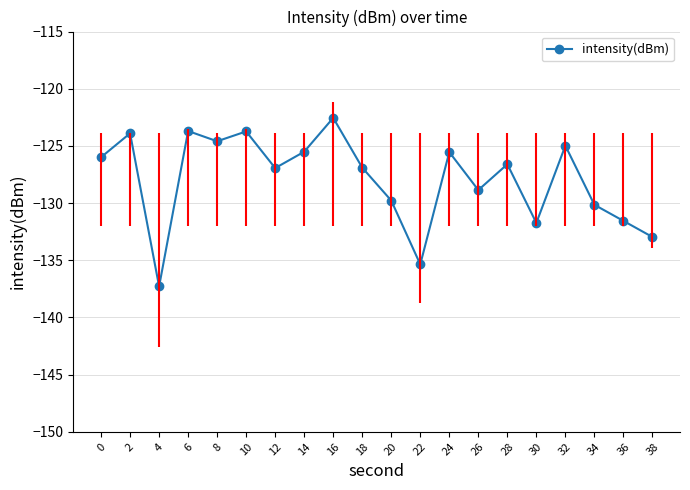

What is the smallest value displayed?

-137.3